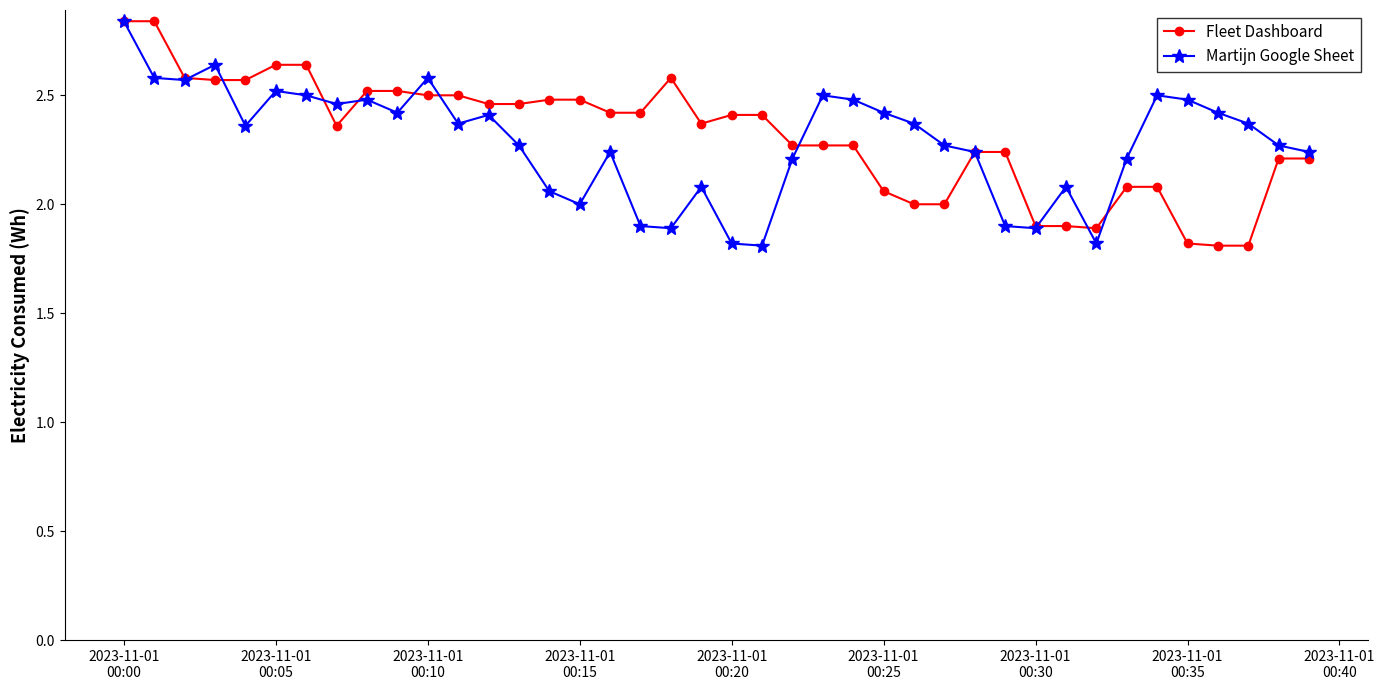

What is the difference between the maximum and minimum values in the Martijn Google Sheet series?

1.0